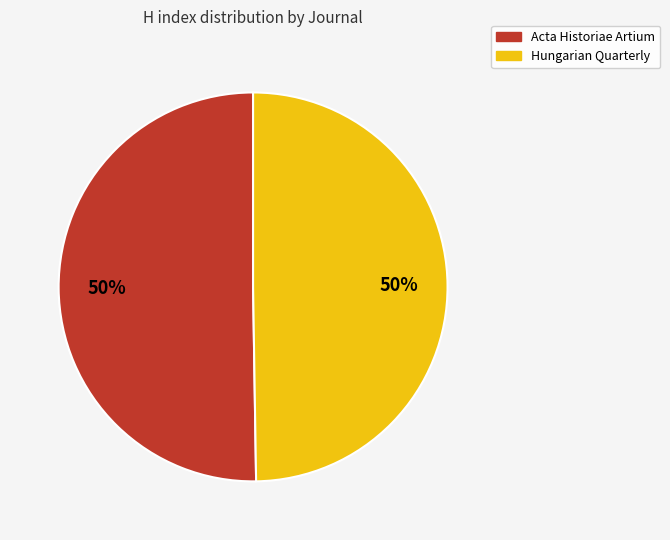

True or false: Acta Historiae Artium accounts for 50% of the total.

True